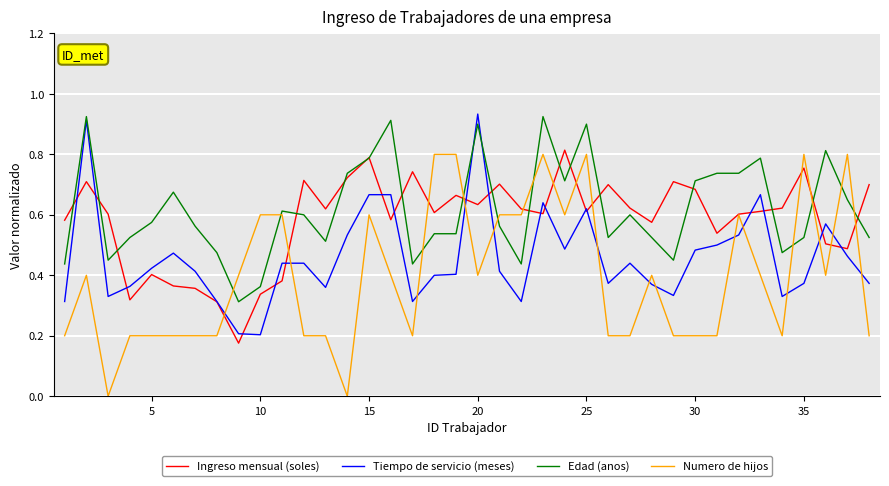

Rank the series by their average value, from lowest to highest.

Numero de hijos, Tiempo de servicio (meses), Ingreso mensual (soles), Edad (anos)